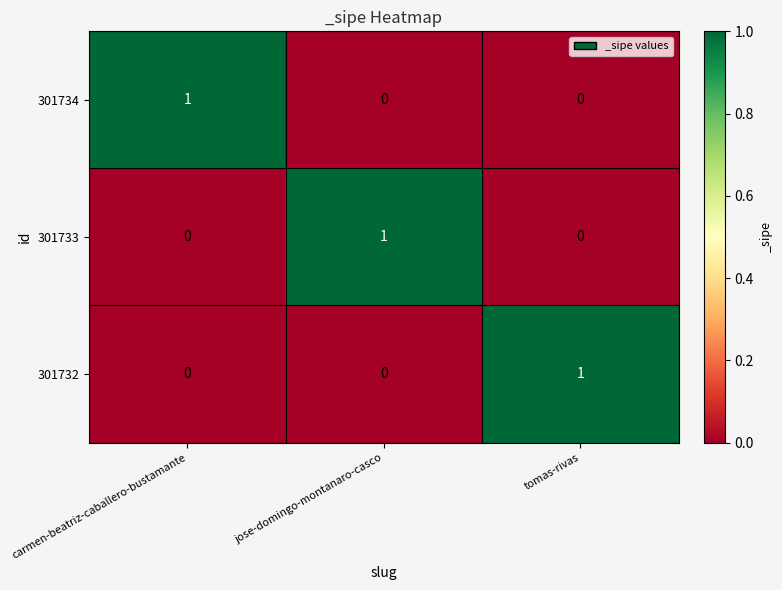

At how many categories does at least one series exceed 0?

3